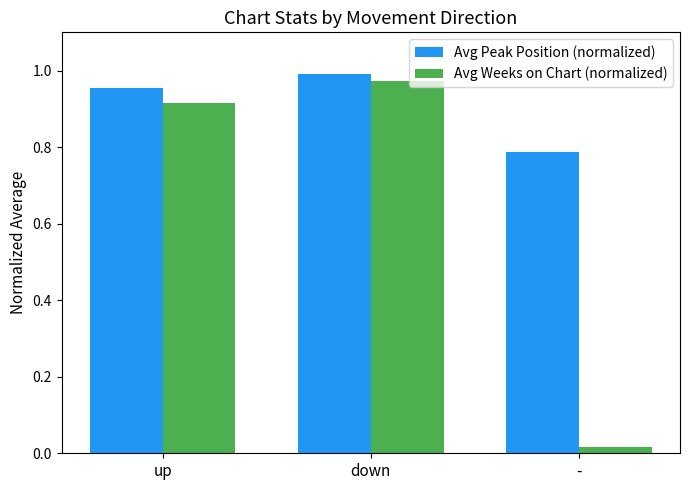

What are all the series names shown in the legend?

Avg Peak Position (normalized), Avg Weeks on Chart (normalized)